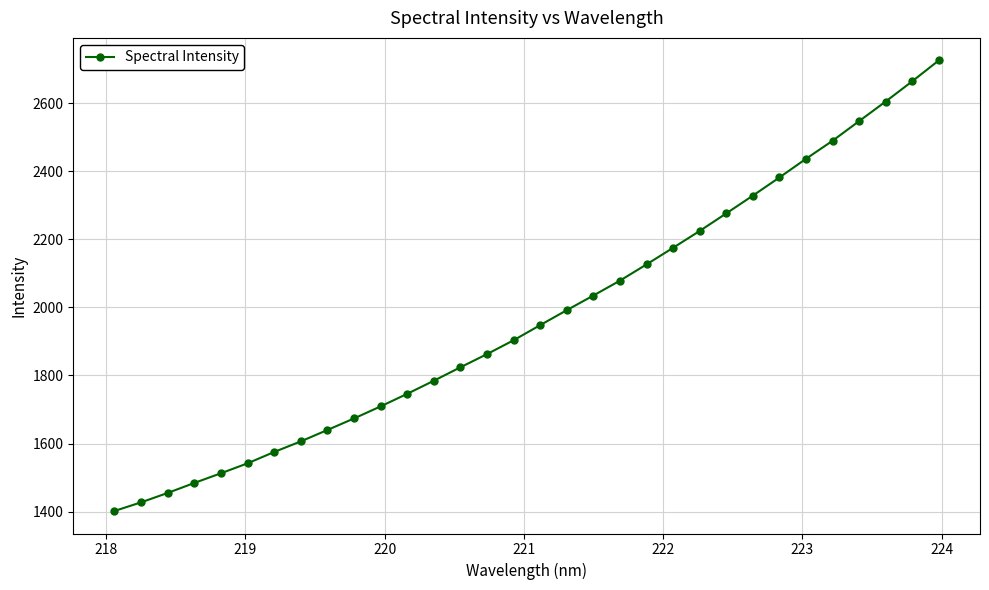

What is the sum of all values?

63181.3